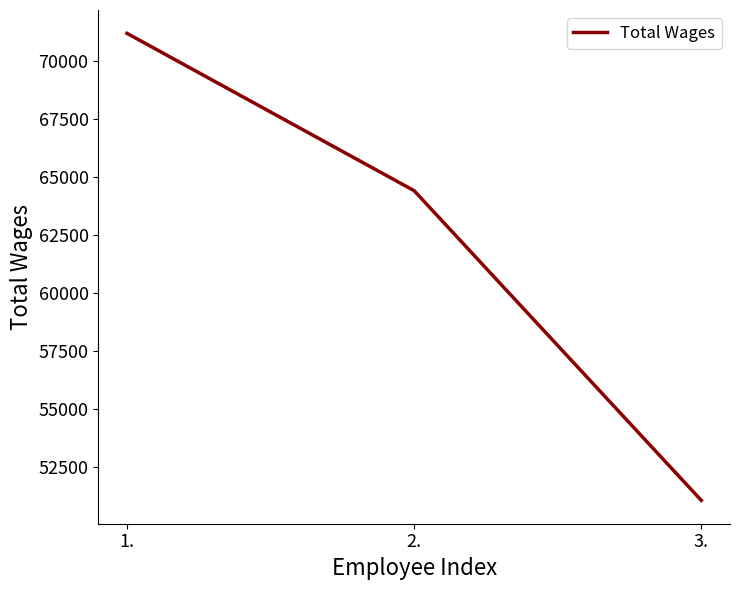

True or false: the data shows 90589.3 at 3..

False